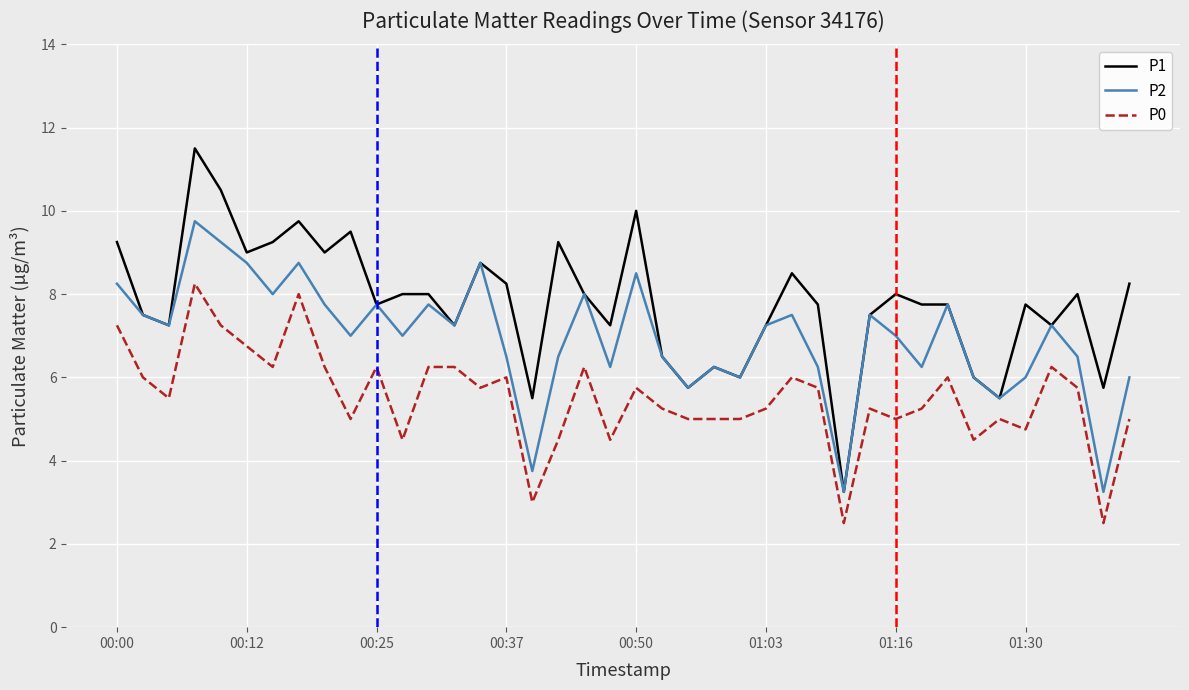

What is the average value of the P1 series?

7.8